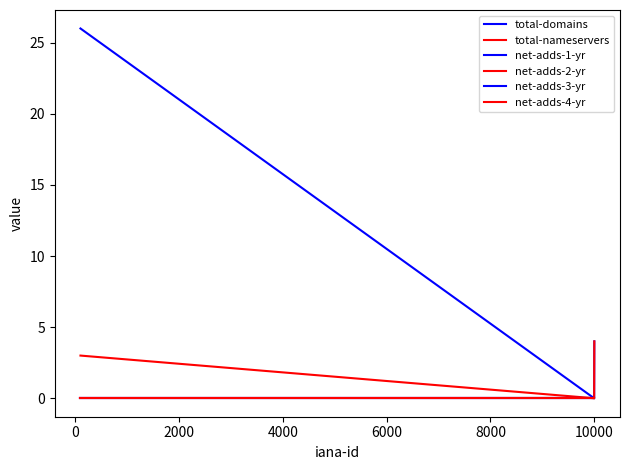

Is this an area chart (filled region under the line)?

No